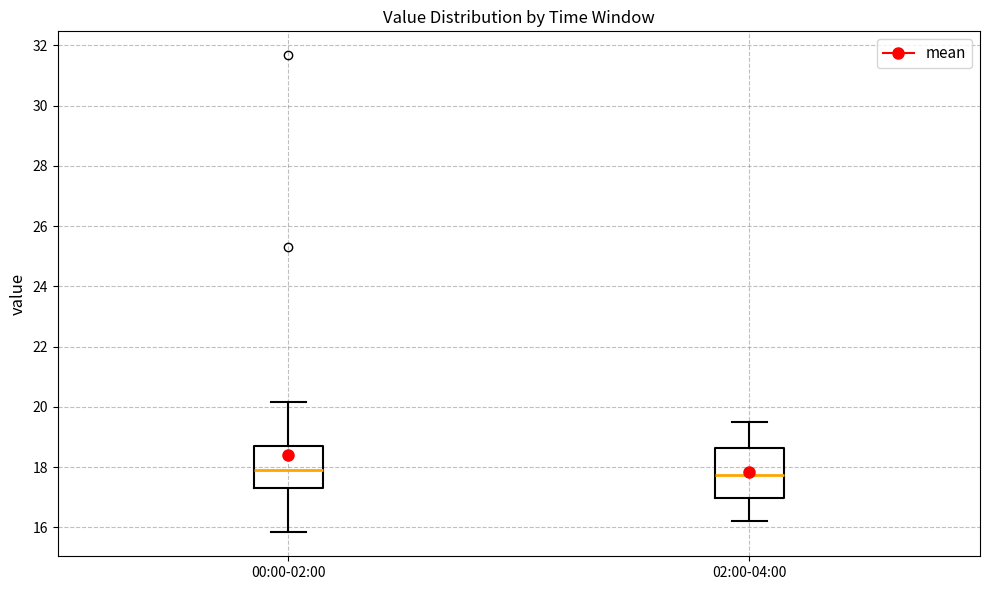

Reading left to right, read every box against the y-axis: the position of its median line, the range the box covers, and the ends of its whiskers. The values are not printed on the chart, so give them approximately, as read against the axis.

00:00-02:00: median 18.0, box 17.4 to 18.6, whiskers 15.8 to 20.2
02:00-04:00: median 17.8, box 17.0 to 18.6, whiskers 16.2 to 19.6